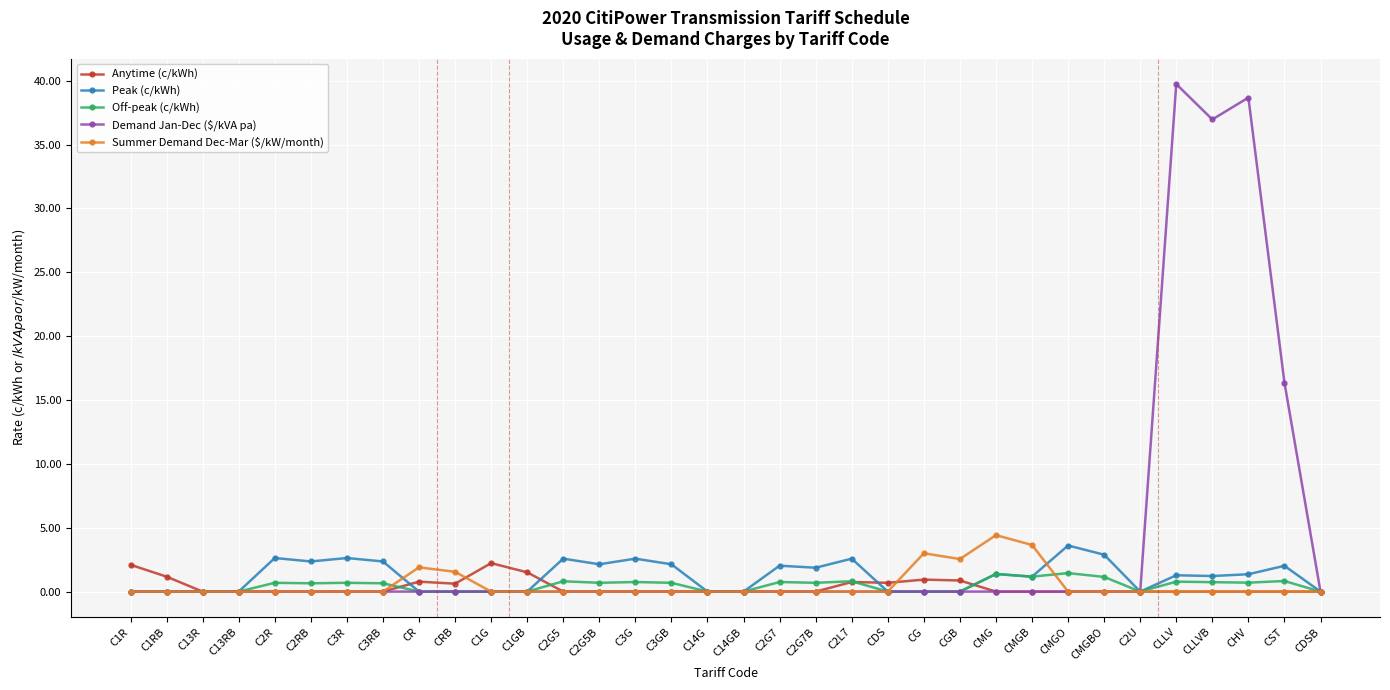

Does the chart have visible grid lines?

Yes